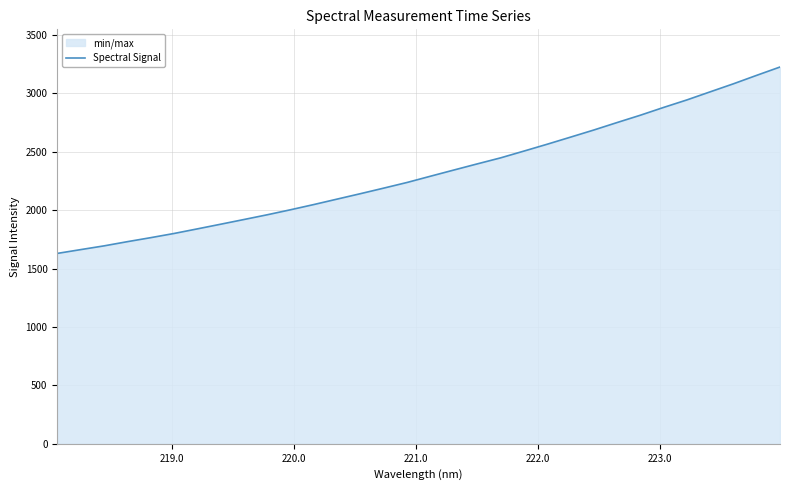

Reading right to left, extract all data points from this chart.

3225.8	3154.6	3082.1	3013.2	2944.0	2879.7	2812.8	2750.1	2686.1	2625.1	2564.5	2505.6	2447.7	2396.2	2343.8	2291.0	2237.7	2189.3	2141.7	2095.2	2048.6	2003.8	1960.8	1920.2	1879.9	1839.9	1800.5	1764.7	1730.4	1694.4	1662.4	1630.0